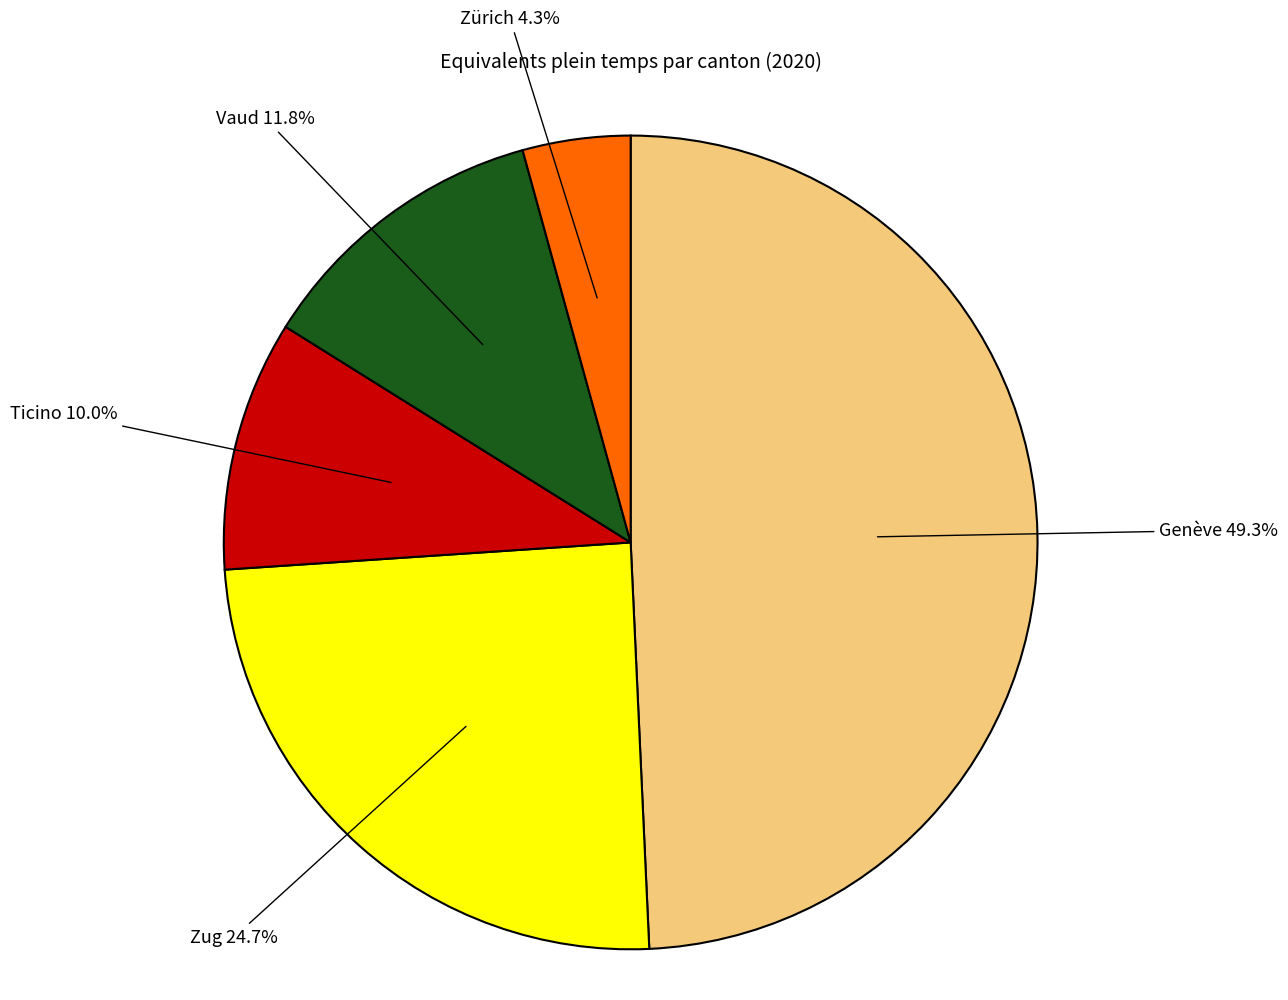

To the nearest percent, what is the average slice percentage?

20%